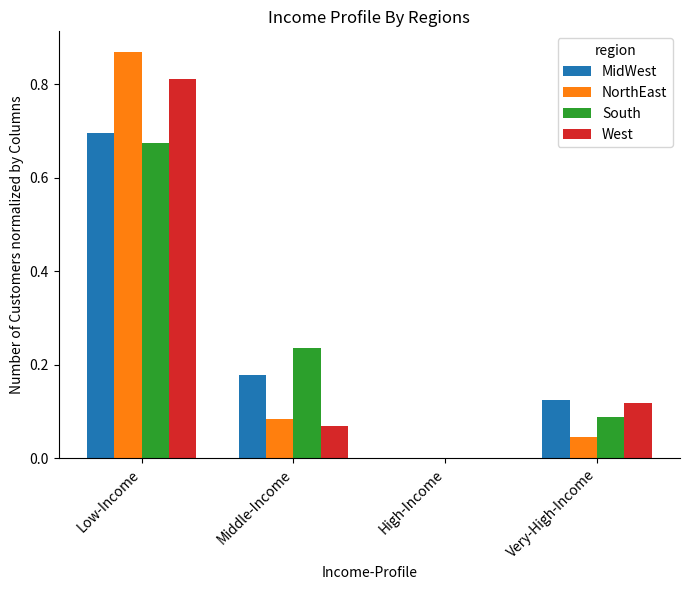

Is it true that NorthEast equals 0.0 at Very-High-Income?

True